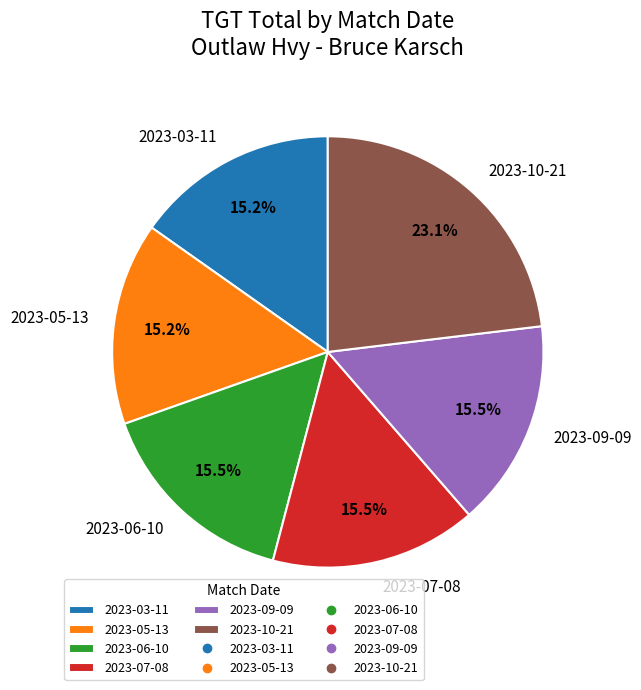

Is there a majority slice in this chart?

No